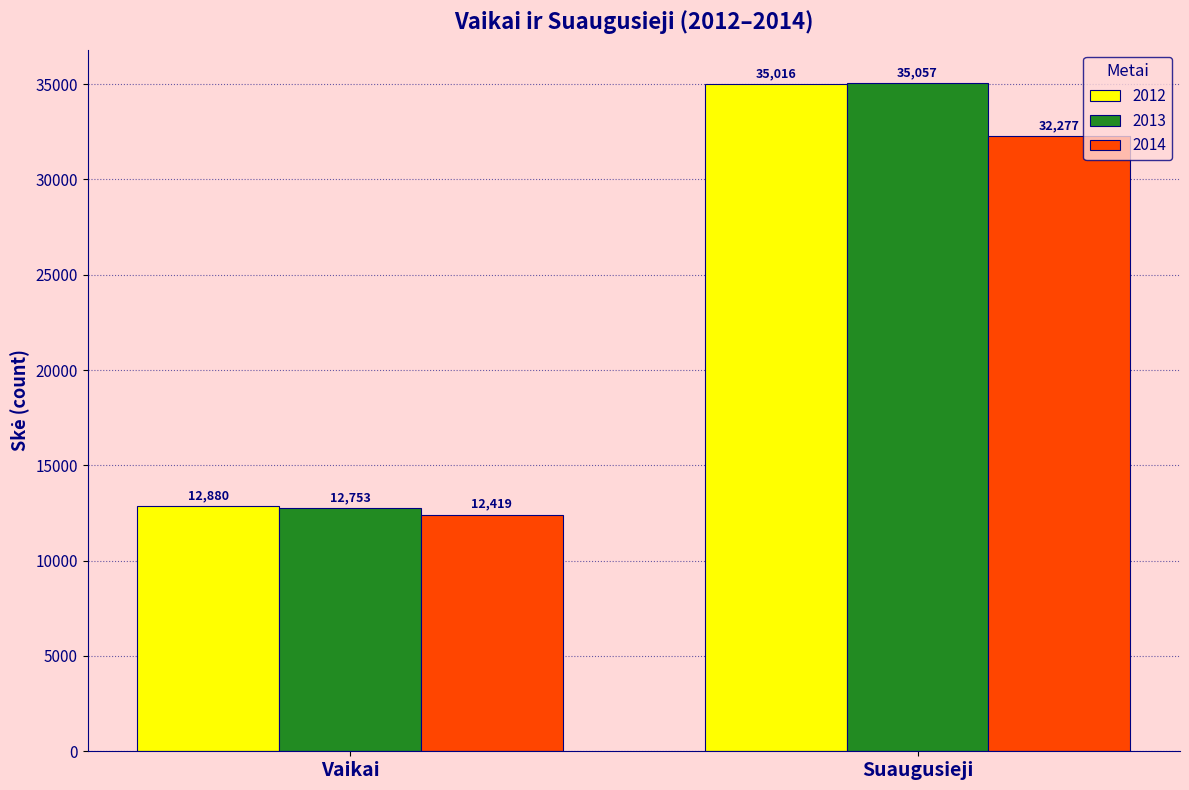

What is the maximum value shown in the chart?

35057